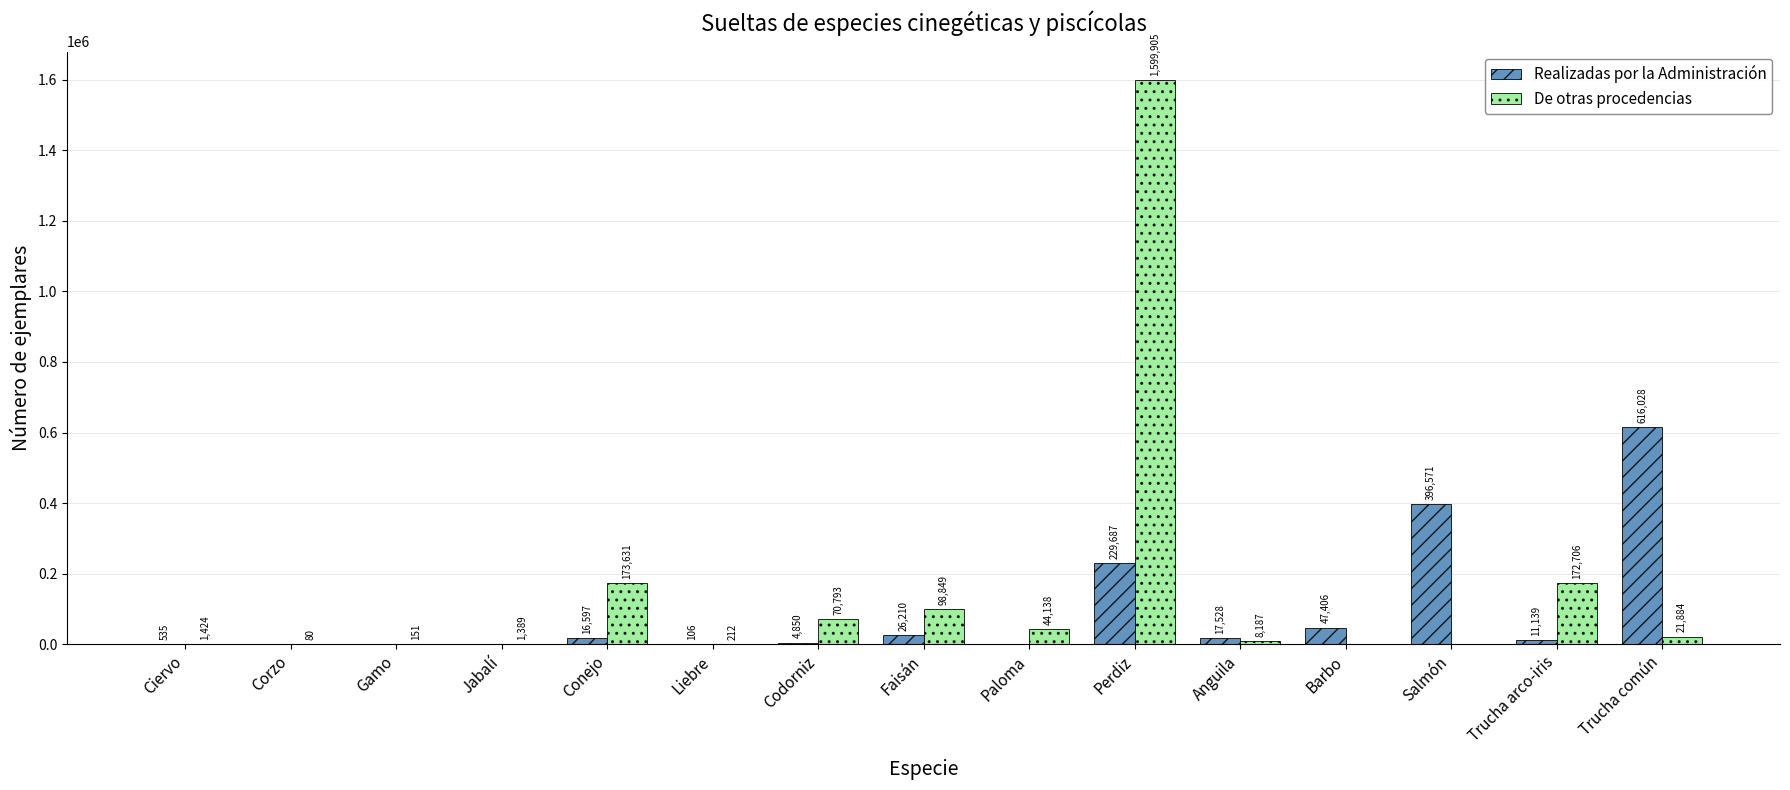

What is the sum of all De otras procedencias values?

2193349